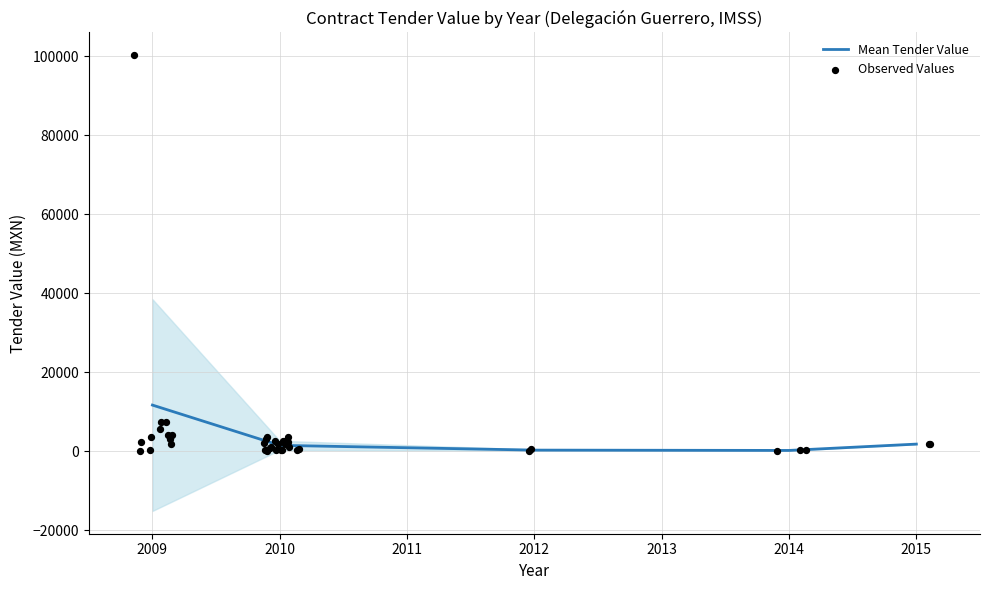

Approximately how many times larger is the value at 2015 compared to 2010?

0.8